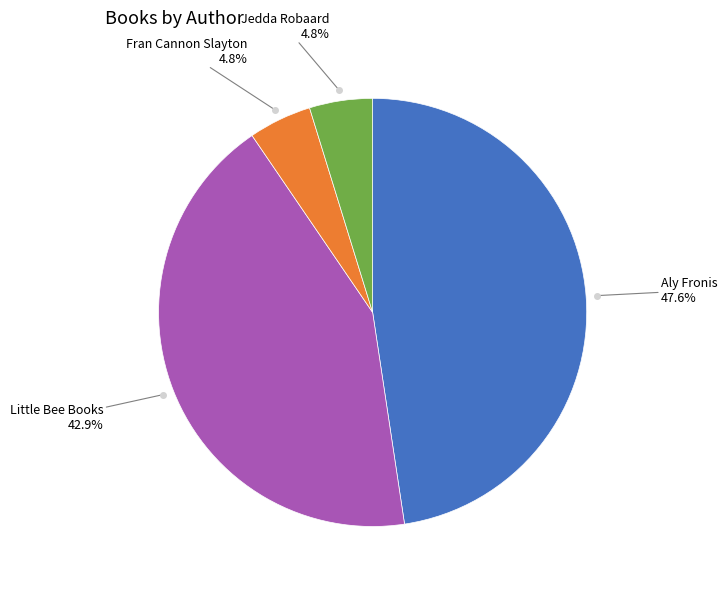

How many segments does this pie chart have?

4